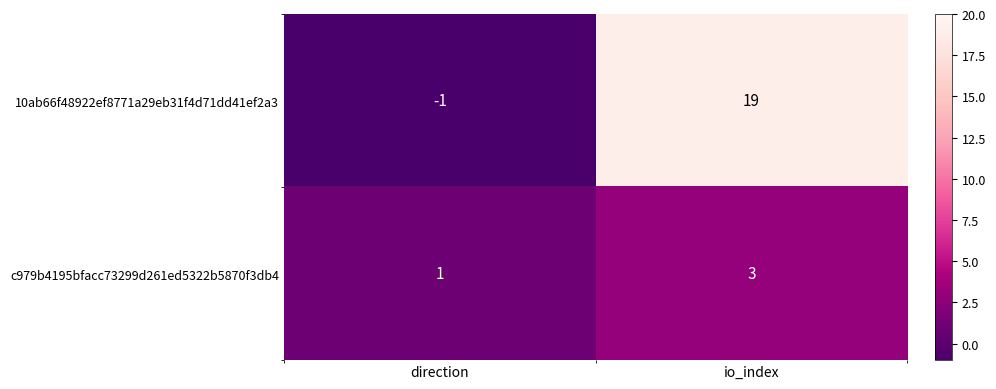

Which category has the lowest value across all series?

direction